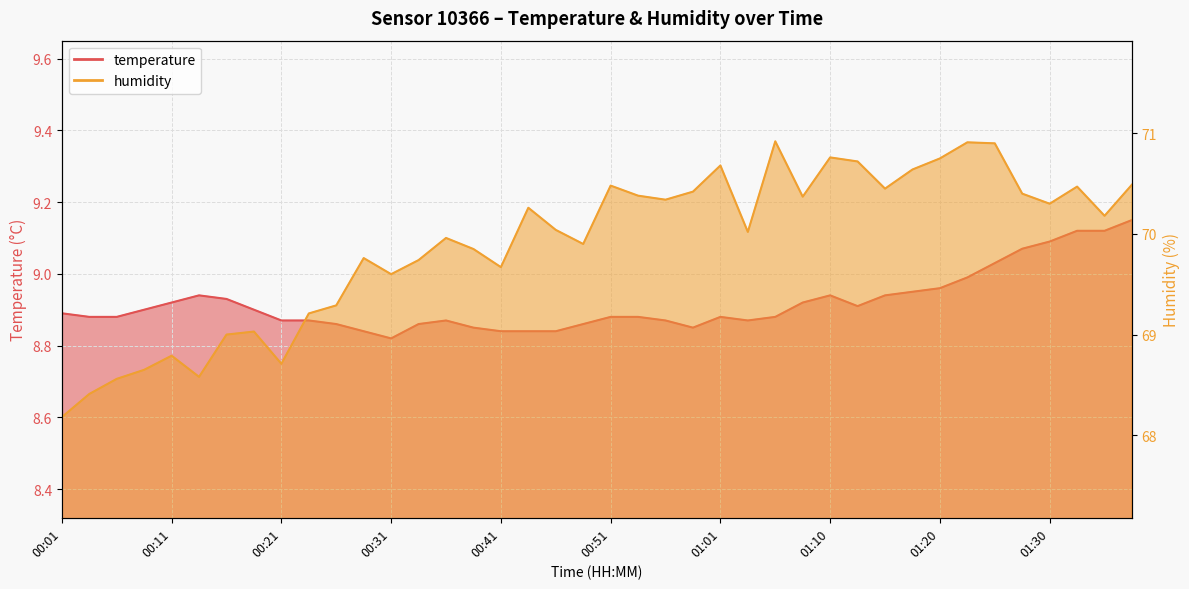

In humidity, how many points are higher than both neighbors (excluding endpoints)?

11